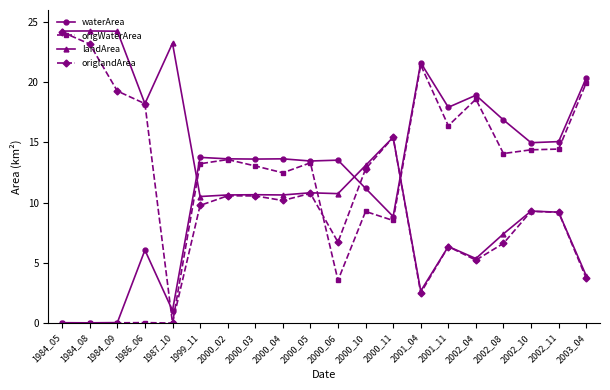

Rank the series by their average value, from lowest to highest.

origWaterArea, origlandArea, waterArea, landArea